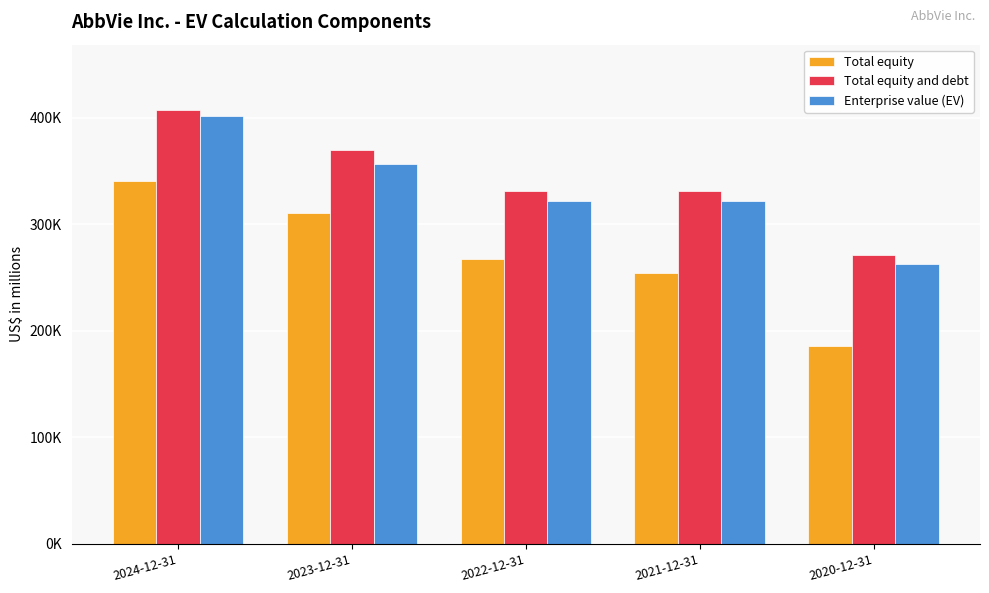

What is the minimum value for Total equity?

185456